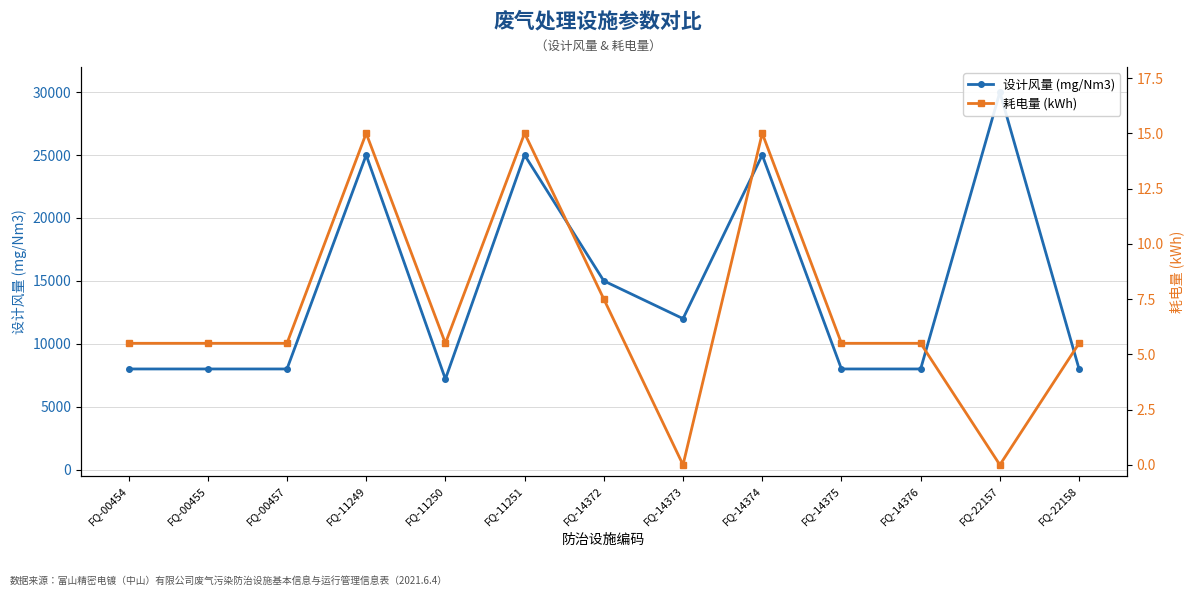

The 设计风量 (mg/Nm3) series shows 8000.0 at FQ-00455. True or false?

True